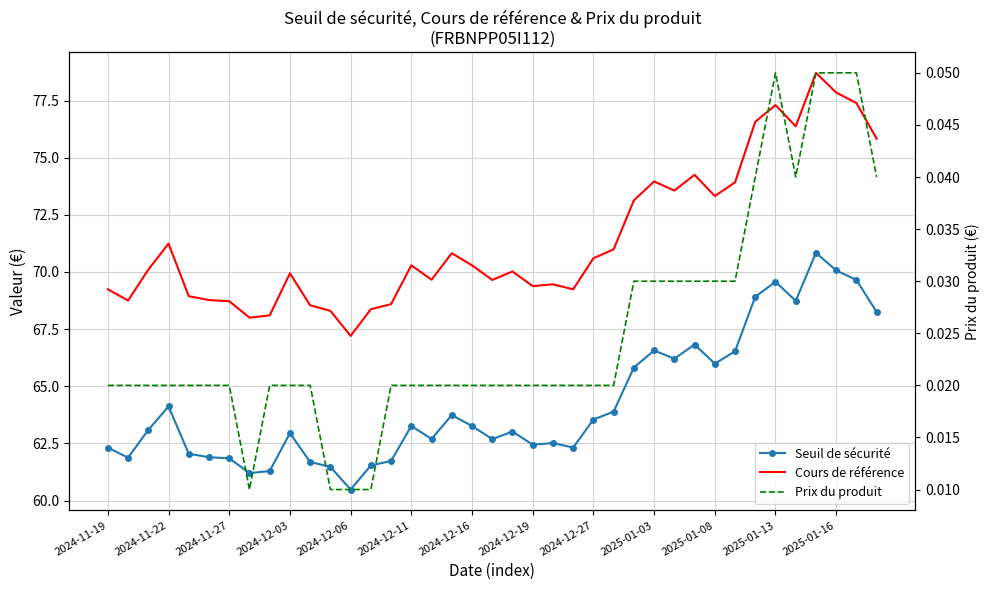

How many lines are shown in the chart?

3